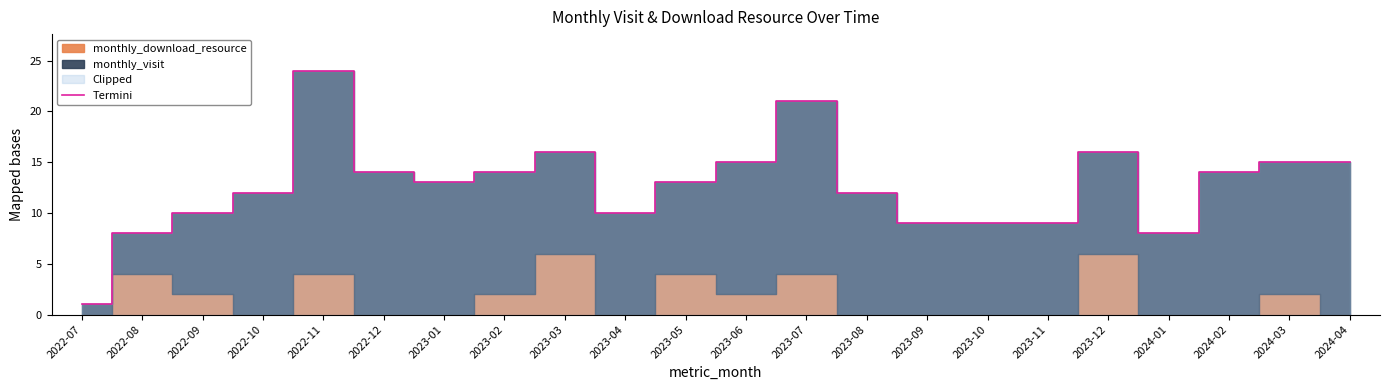

How many data points does each series have?

22